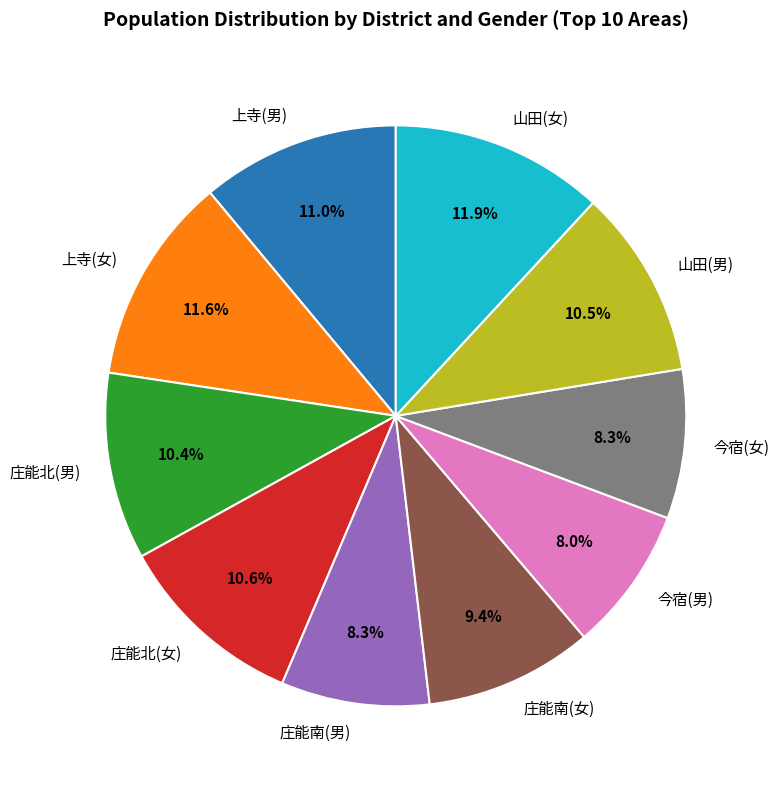

Approximately how many times larger is the value at 庄能南(男) compared to 山田(男)?

0.8